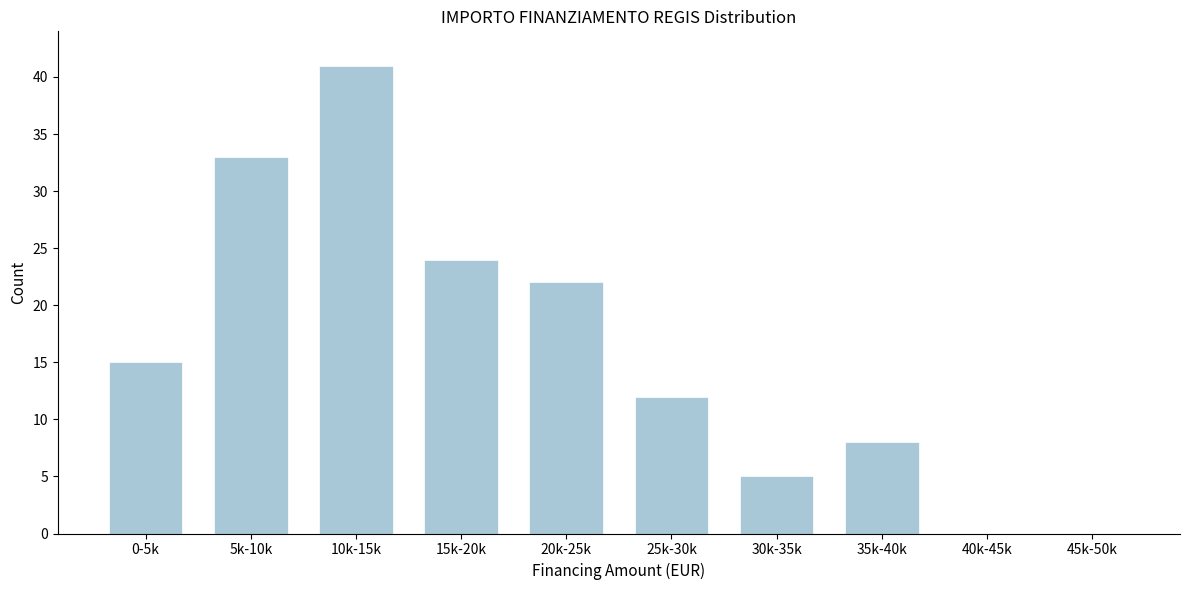

Reading right to left, what are all the values shown in this chart?

45k-50k=0	40k-45k=0	35k-40k=8	30k-35k=5	25k-30k=12	20k-25k=22	15k-20k=24	10k-15k=41	5k-10k=33	0-5k=15